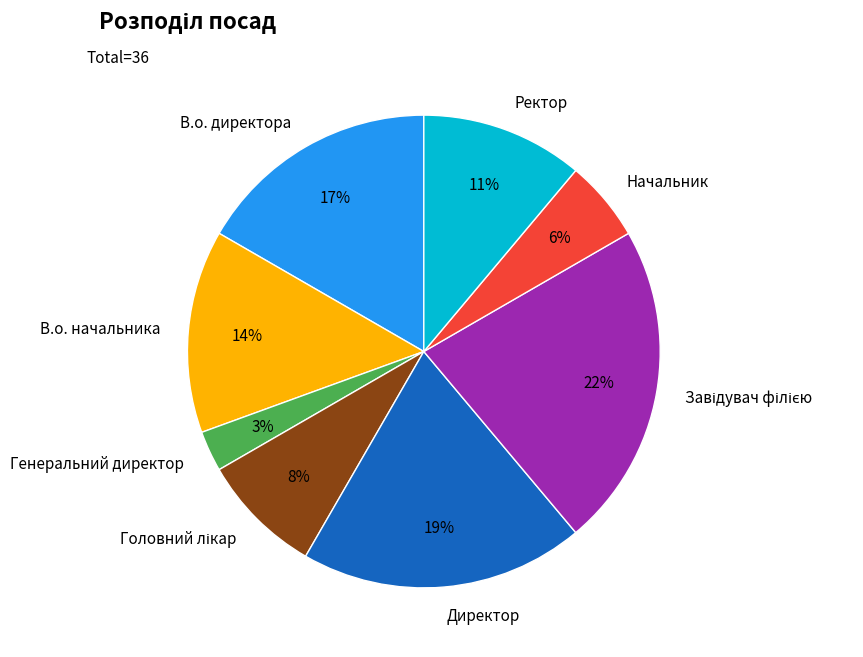

True or false: Генеральний директор accounts for 3% of the total.

True